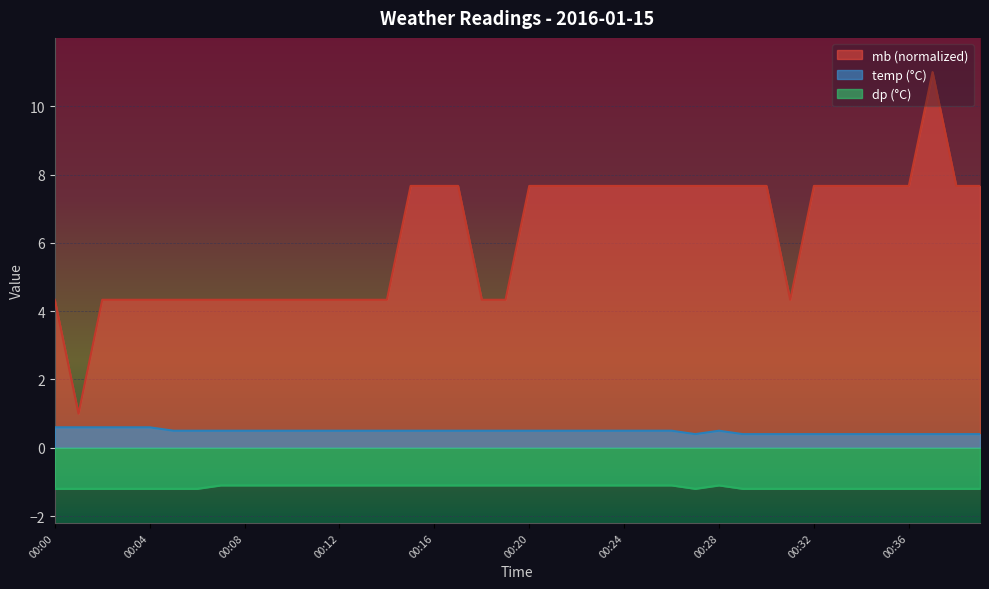

What is the difference between the maximum and minimum values in the temp series?

0.2